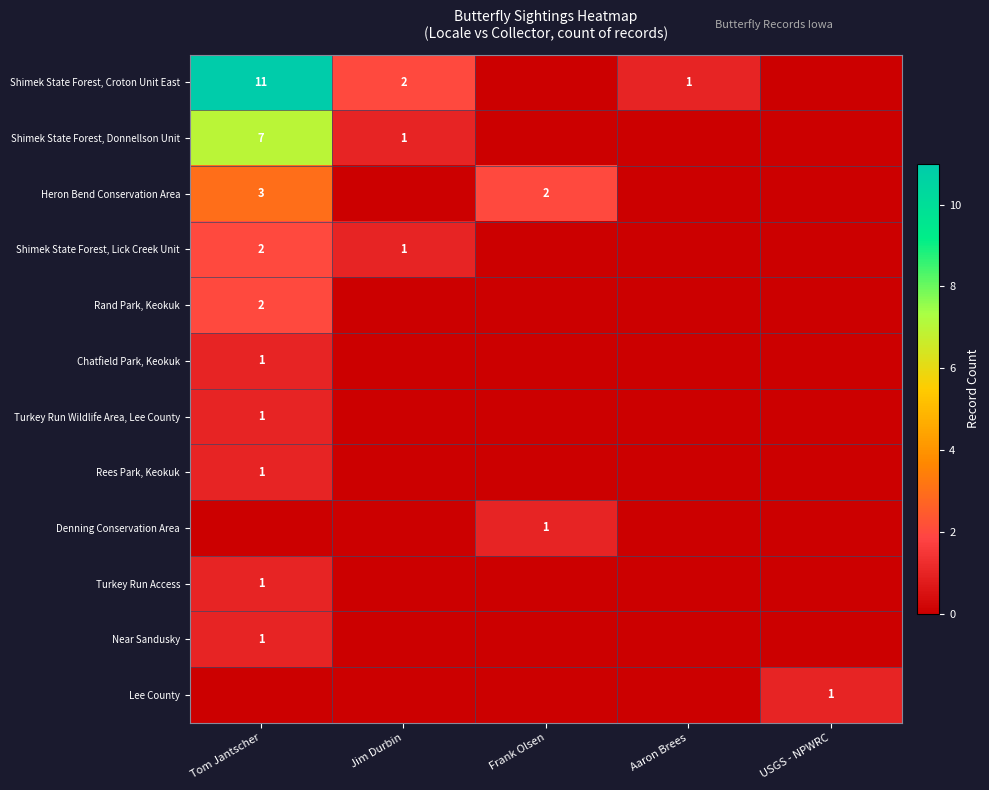

The value of Shimek State Forest, Donnellson Unit at Tom Jantscher is 7. True or false?

True